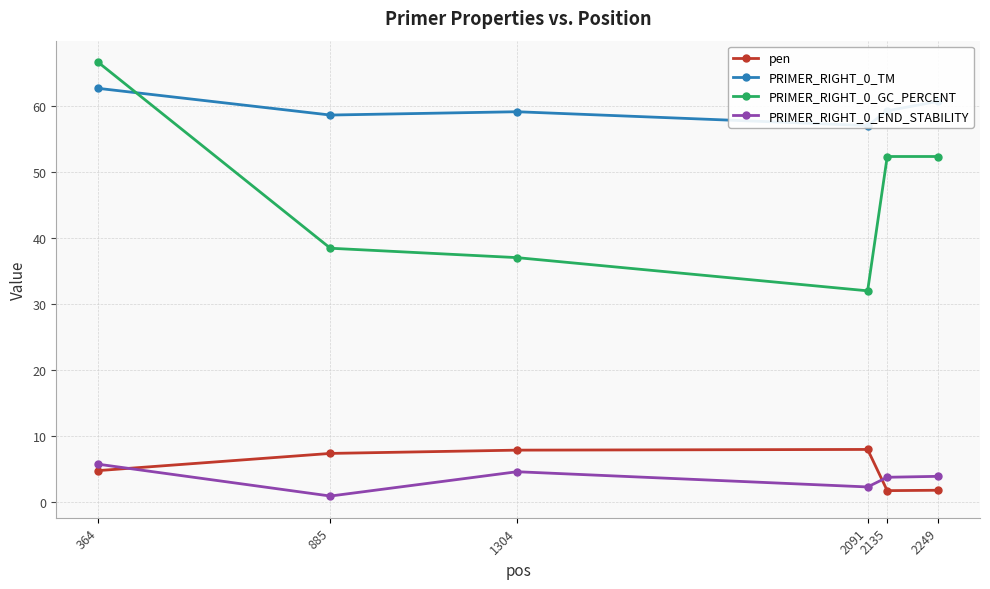

In PRIMER_RIGHT_0_TM, how many points are higher than both neighbors (excluding endpoints)?

1